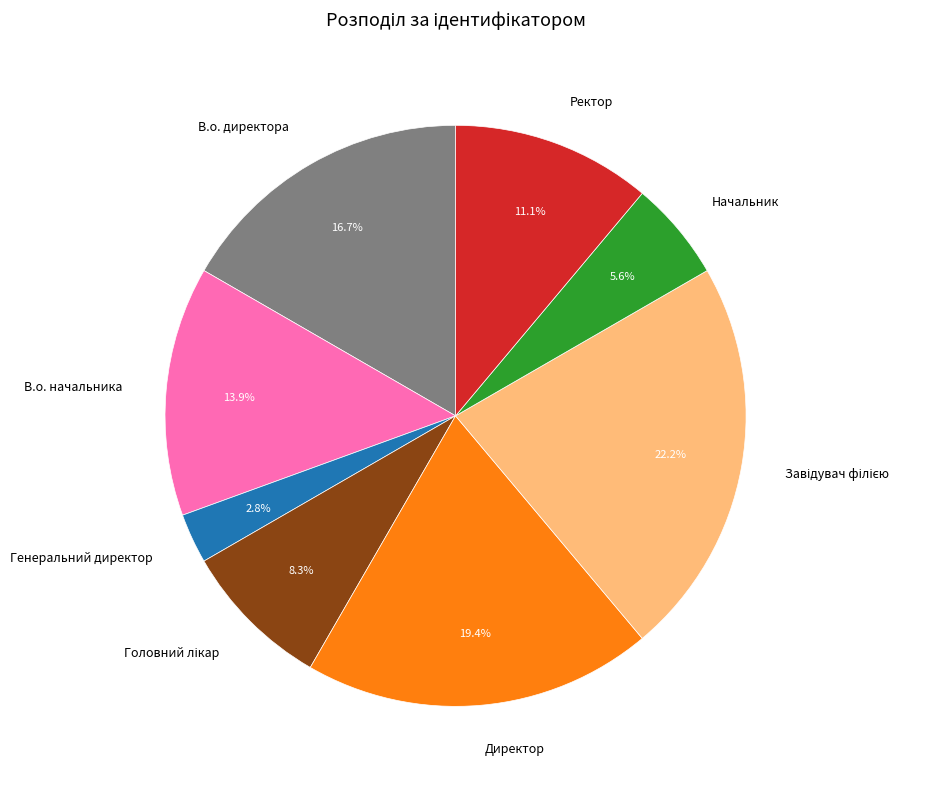

To the nearest percent, what is the average slice percentage?

12%